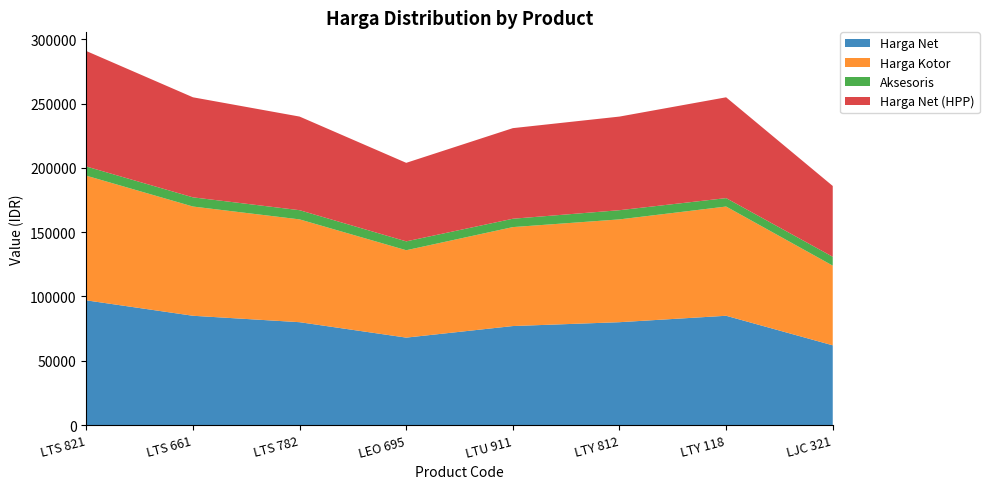

Reading left to right, extract all data points from this chart.

Harga Net: 97000	85000	80000	68000	77000	80000	85000	62000
Harga Kotor: 97000	85000	80000	68000	77000	80000	85000	62000
Aksesoris: 7150	7150	7150	6900	6500	7150	6550	6900
Harga Net (HPP): 89850	77850	72850	61100	70500	72850	78450	55100